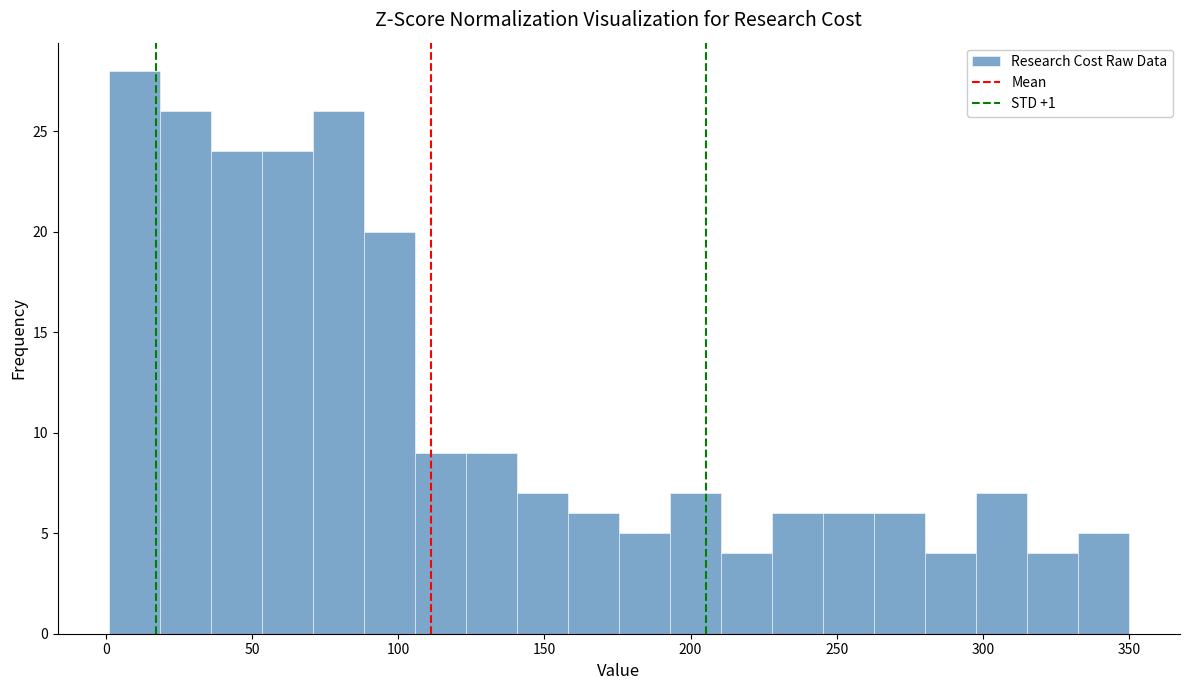

Read against the x-axis, roughly where is the centre of the tallest bar?

10